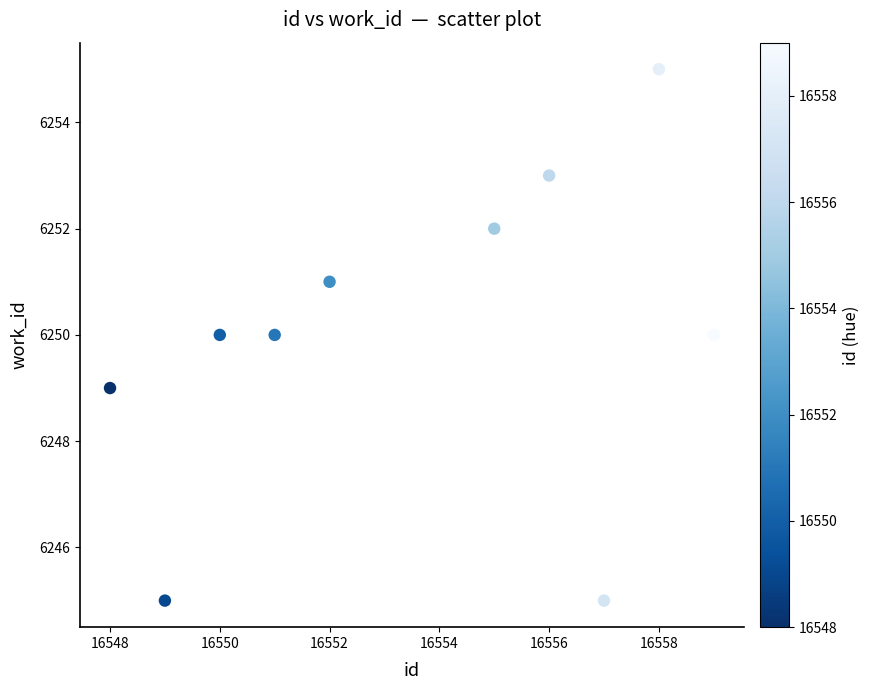

What is the average X value?

16554